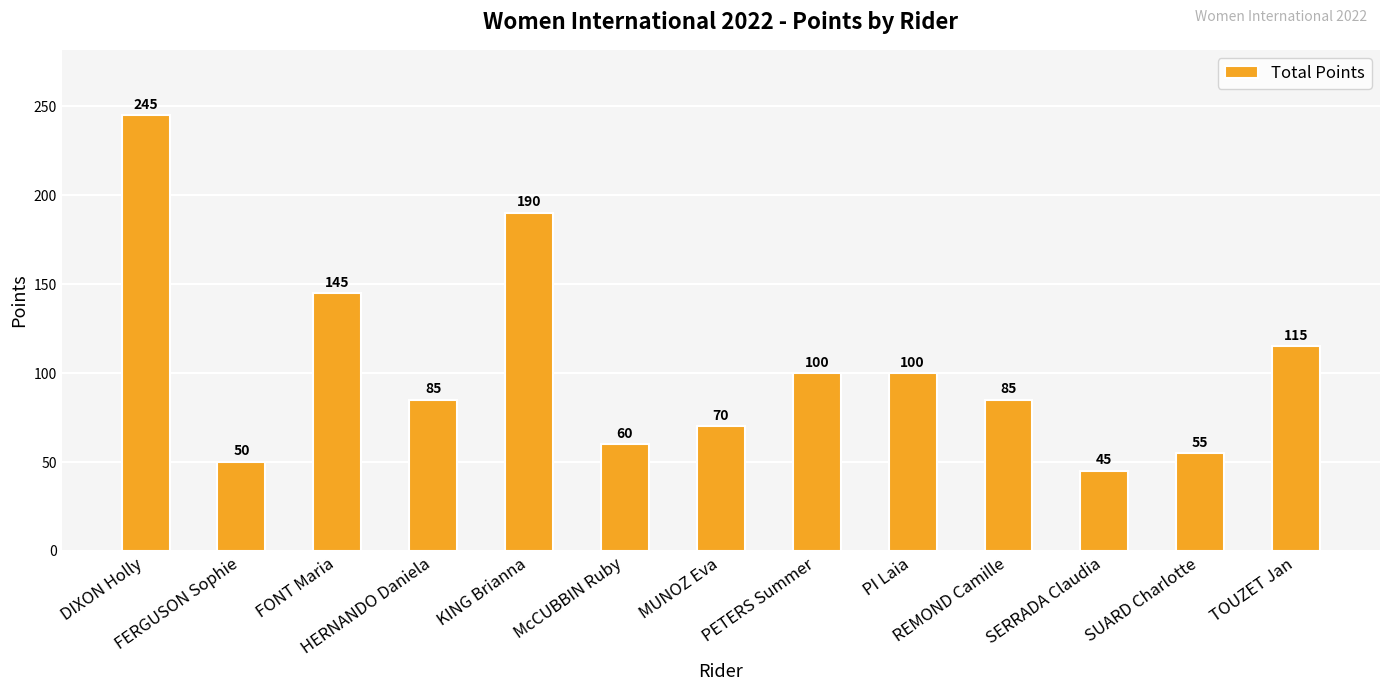

What is the ratio of the value at PETERS Summer to the value at McCUBBIN Ruby?

1.7